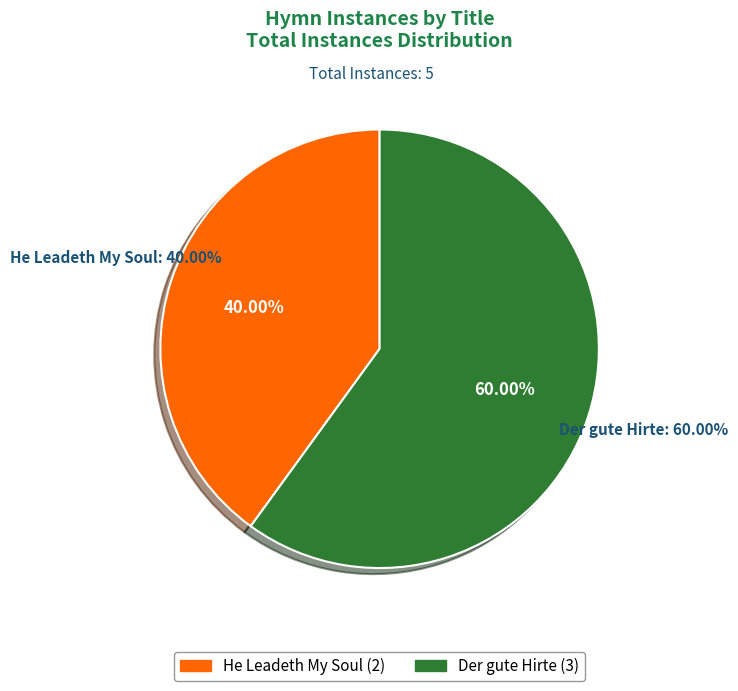

Which category accounts for the majority?

Der gute Hirte